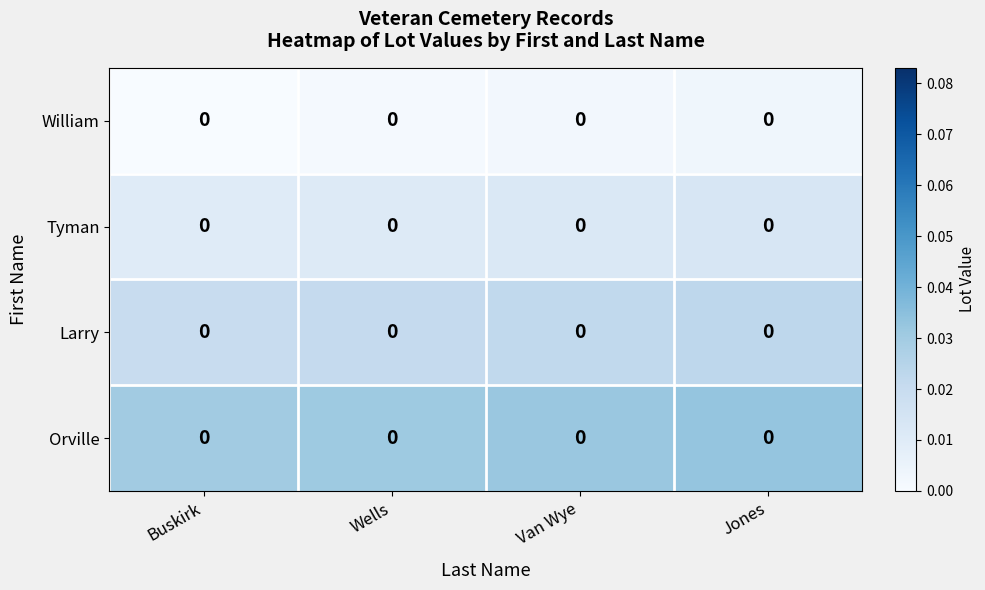

At which category is the sum across all series the highest?

Jones